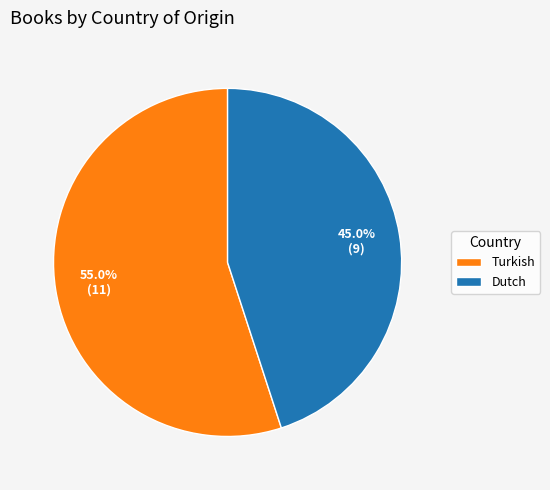

Does any single category account for the majority?

Yes